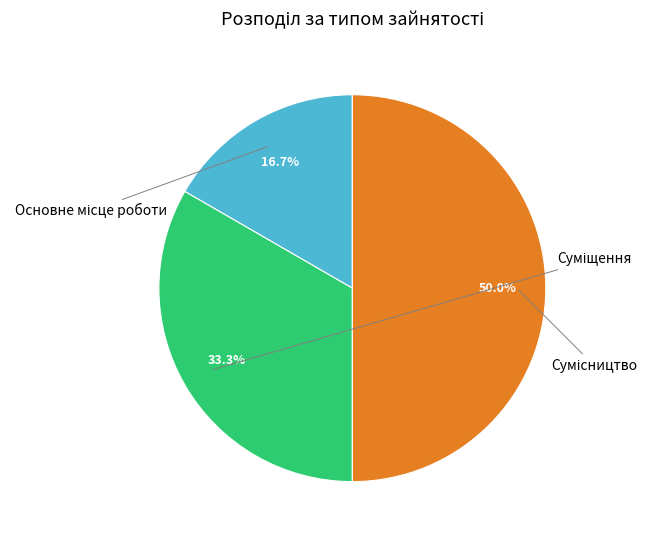

Does Сумісництво account for over 50% of the chart?

No